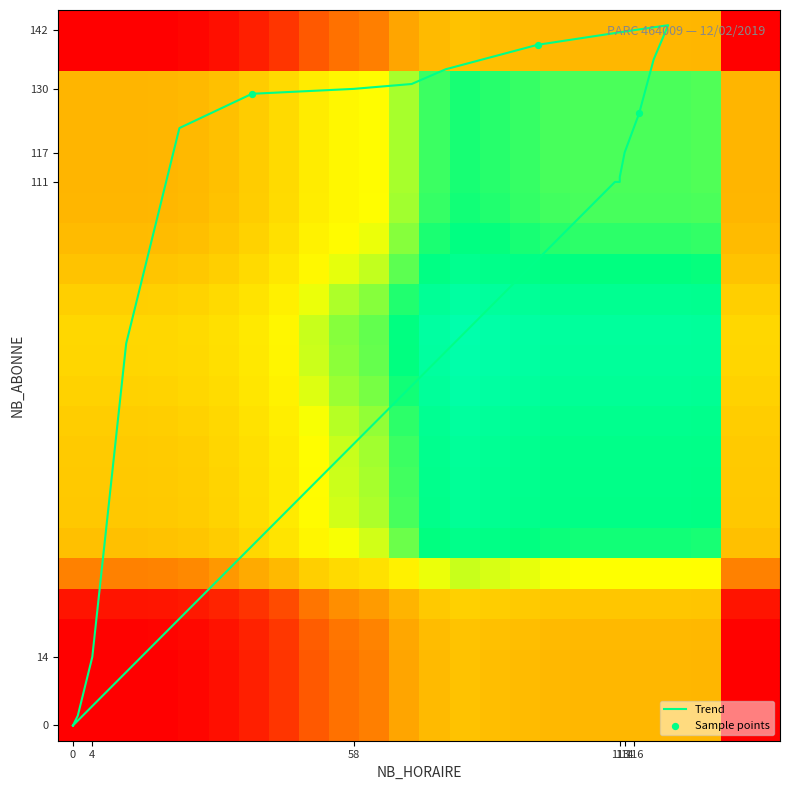

True or false: NB_ABONNE has a value of 4.9 at 113.

False